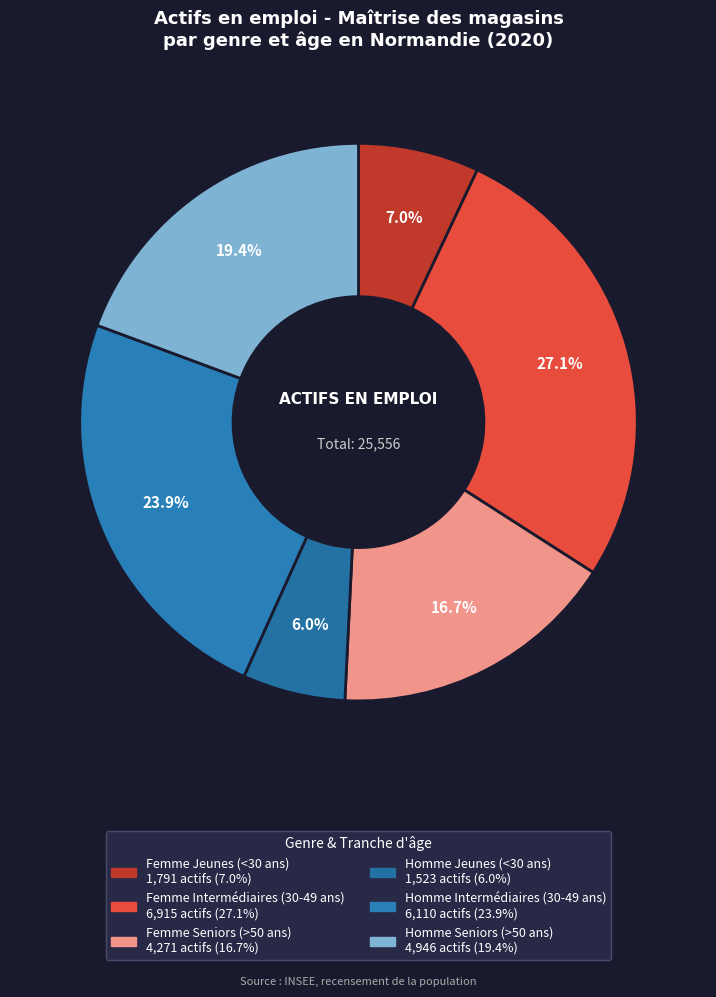

Which category has the biggest portion of the pie?

Femme Intermédiaires (30-49 ans)